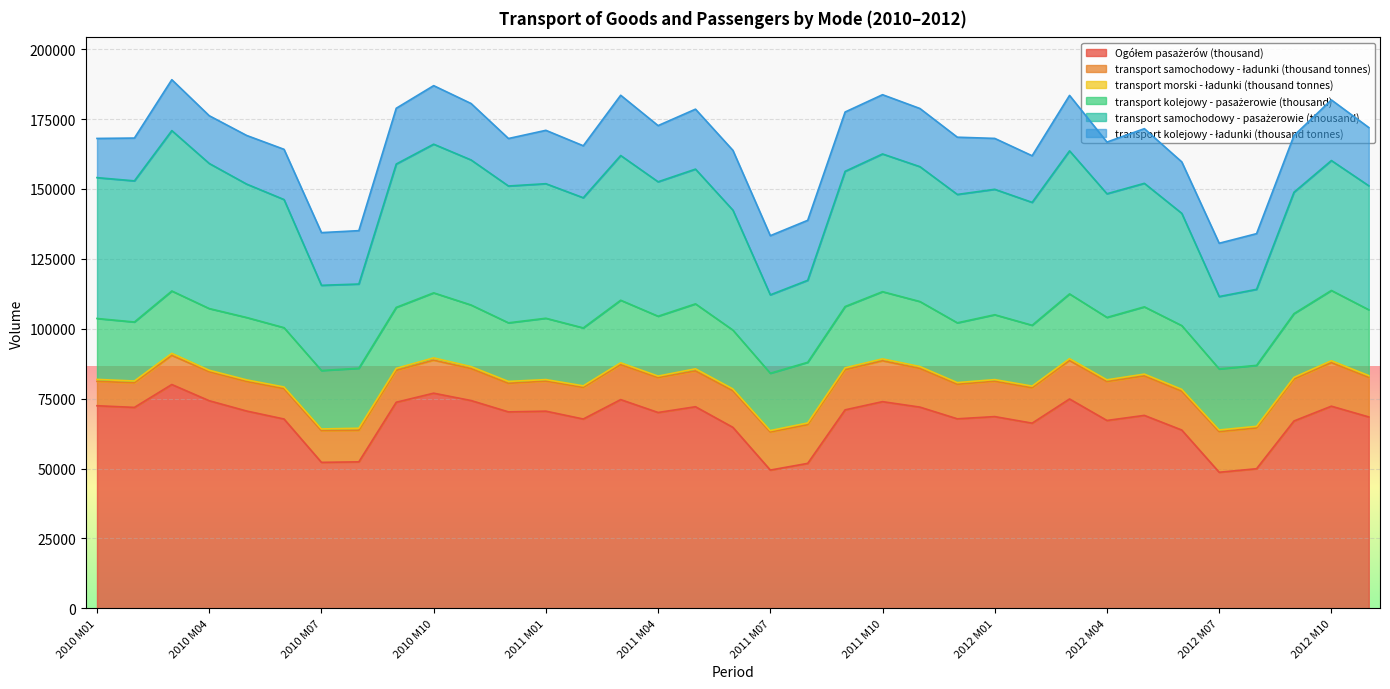

Is the value of transport kolejowy - pasażerowie (thousand) at 2011 M08 greater than the value of transport samochodowy - pasażerowie (thousand) at 2010 M09?

No